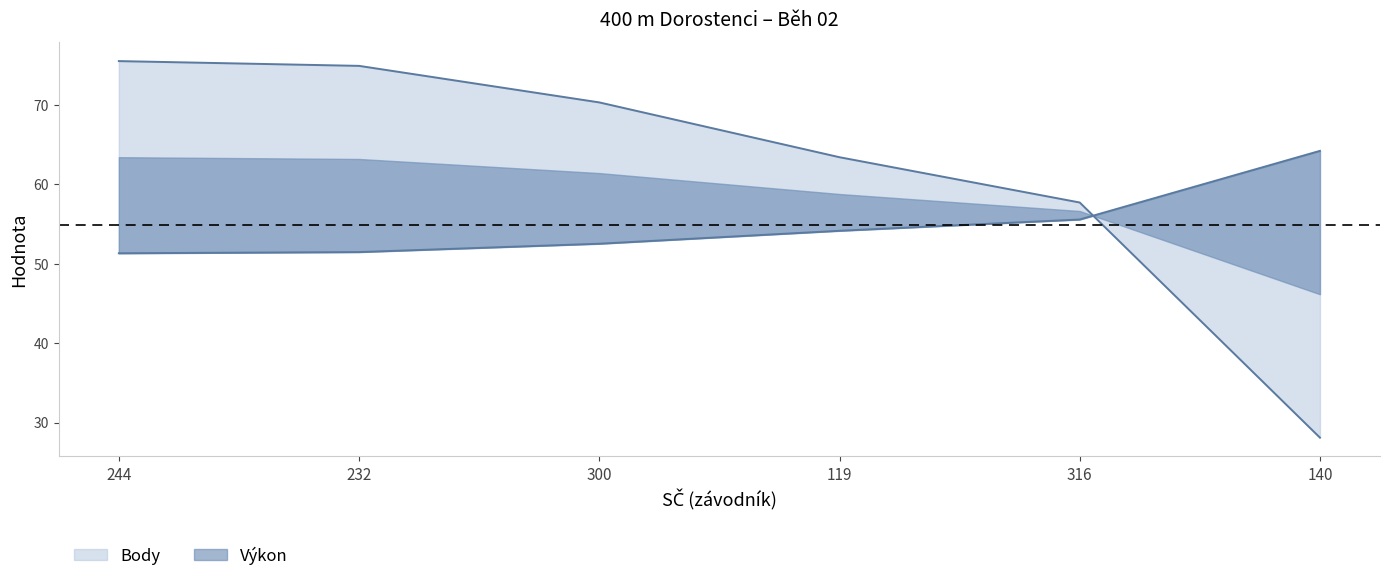

True or false: Body has more than 1 points higher than both neighbors.

False